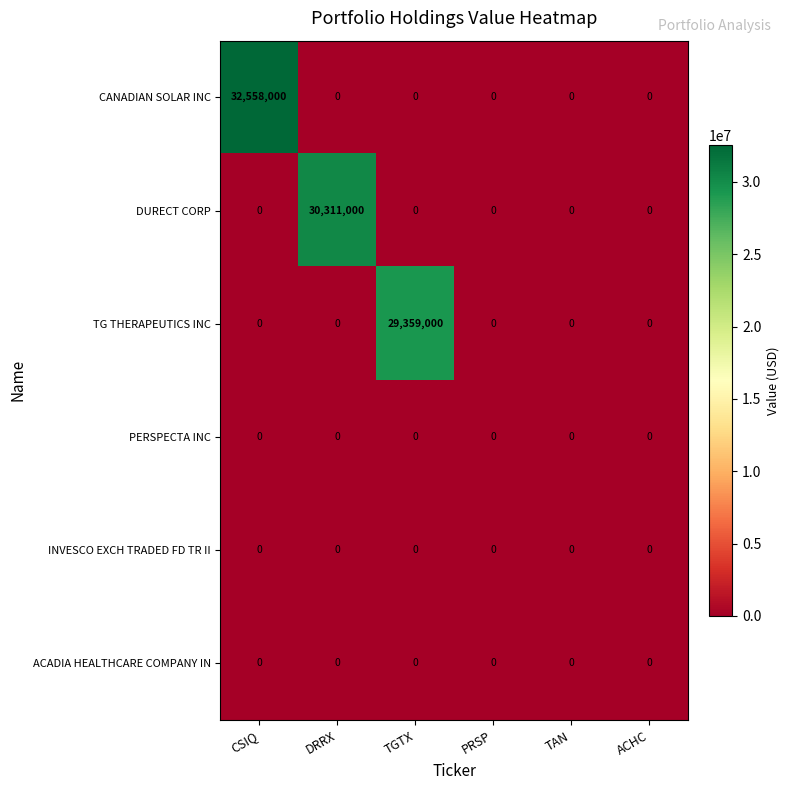

The value of DURECT CORP at ACHC is -13682307. True or false?

False